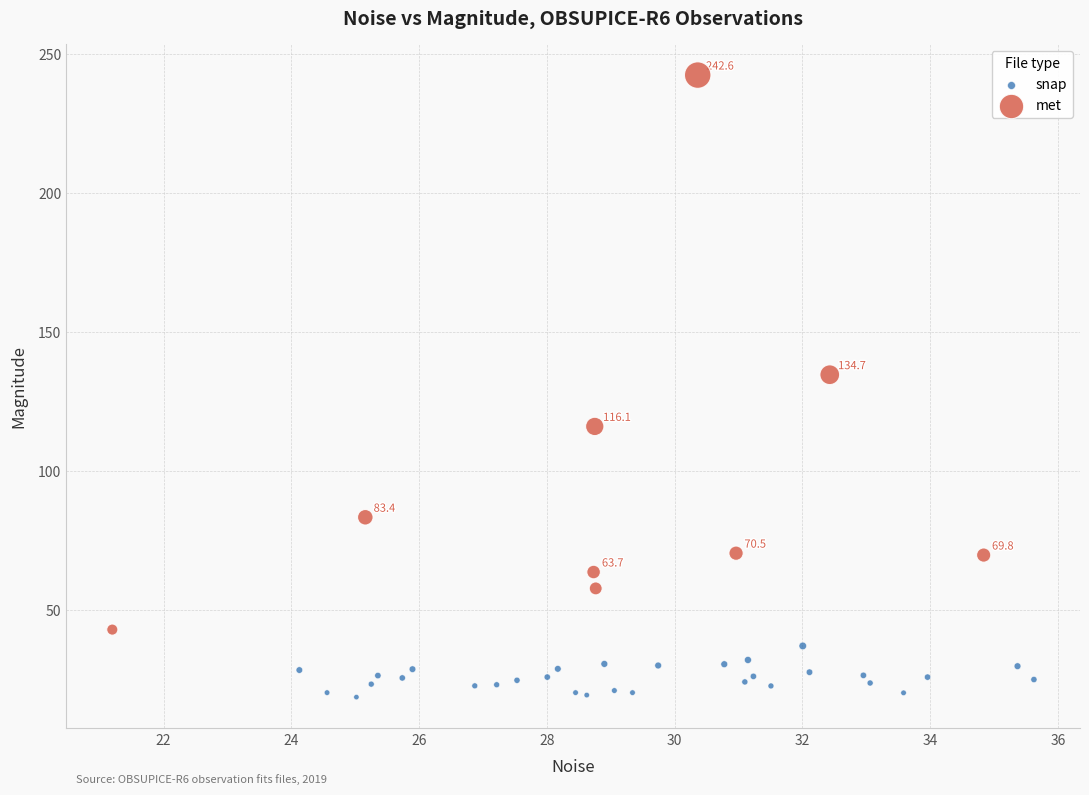

Which series reaches the maximum Y coordinate?

met